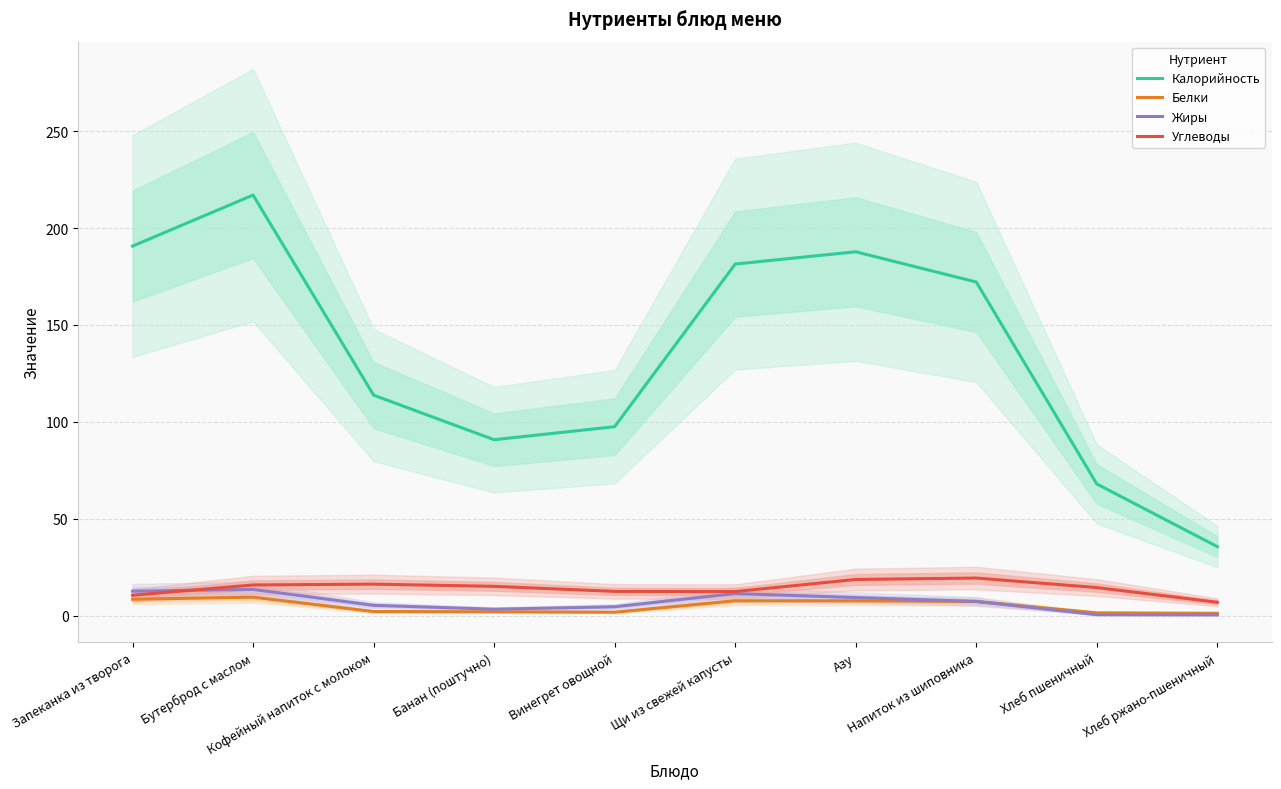

List the labels in order of Белки value, smallest first.

Хлеб ржано-пшеничный, Хлеб пшеничный, Винегрет овощной, Банан (поштучно), Кофейный напиток с молоком, Напиток из шиповника, Азу, Щи из свежей капусты, Запеканка из творога, Бутерброд с маслом